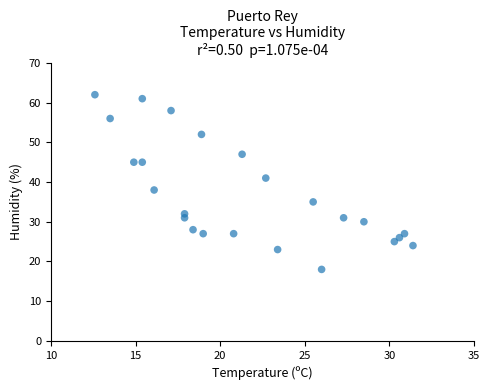

What Y value in the scatter plot is closest to 40?

41